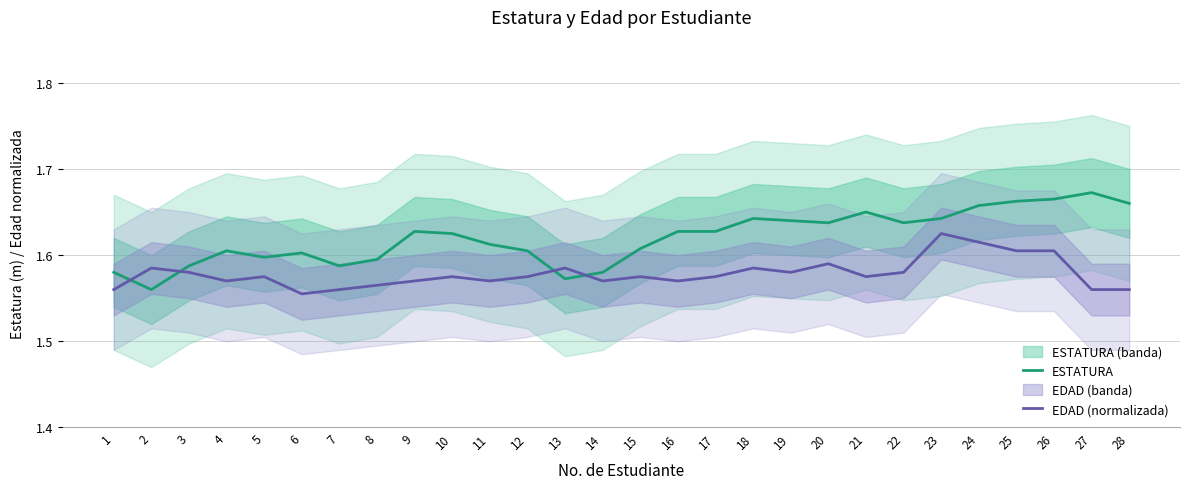

Read the ESTATURA value at 24.

1.7